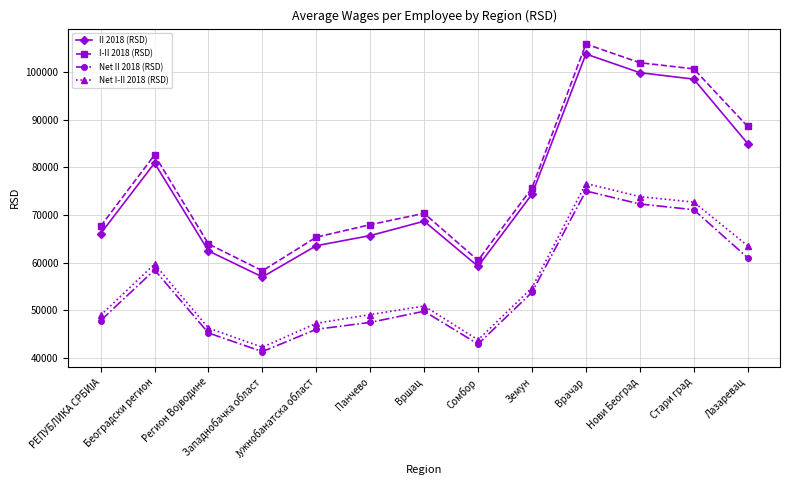

At which label is I-II 2018 (RSD) closest to 82111?

Београдски регион